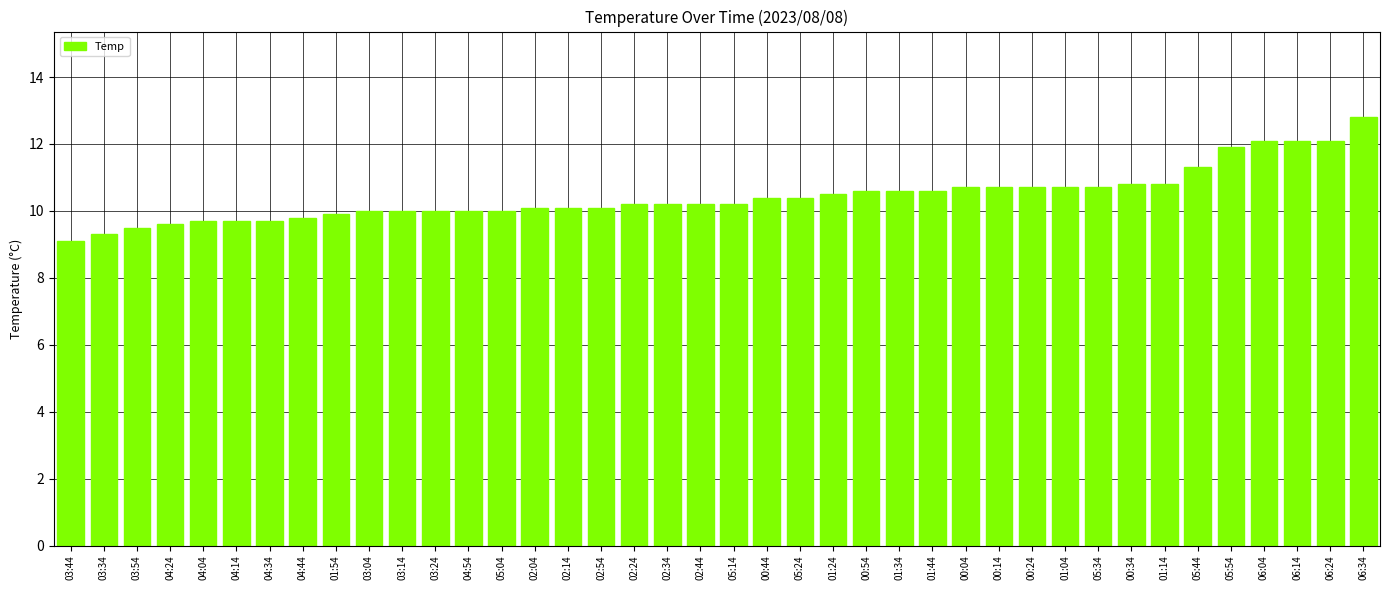

Reading right to left, extract all data points from this chart.

06:34=12.8	06:24=12.1	06:14=12.1	06:04=12.1	05:54=11.9	05:44=11.3	01:14=10.8	00:34=10.8	05:34=10.7	01:04=10.7	00:24=10.7	00:14=10.7	00:04=10.7	01:44=10.6	01:34=10.6	00:54=10.6	01:24=10.5	05:24=10.4	00:44=10.4	05:14=10.2	02:44=10.2	02:34=10.2	02:24=10.2	02:54=10.1	02:14=10.1	02:04=10.1	05:04=10.0	04:54=10.0	03:24=10.0	03:14=10.0	03:04=10.0	01:54=9.9	04:44=9.8	04:34=9.7	04:14=9.7	04:04=9.7	04:24=9.6	03:54=9.5	03:34=9.3	03:44=9.1